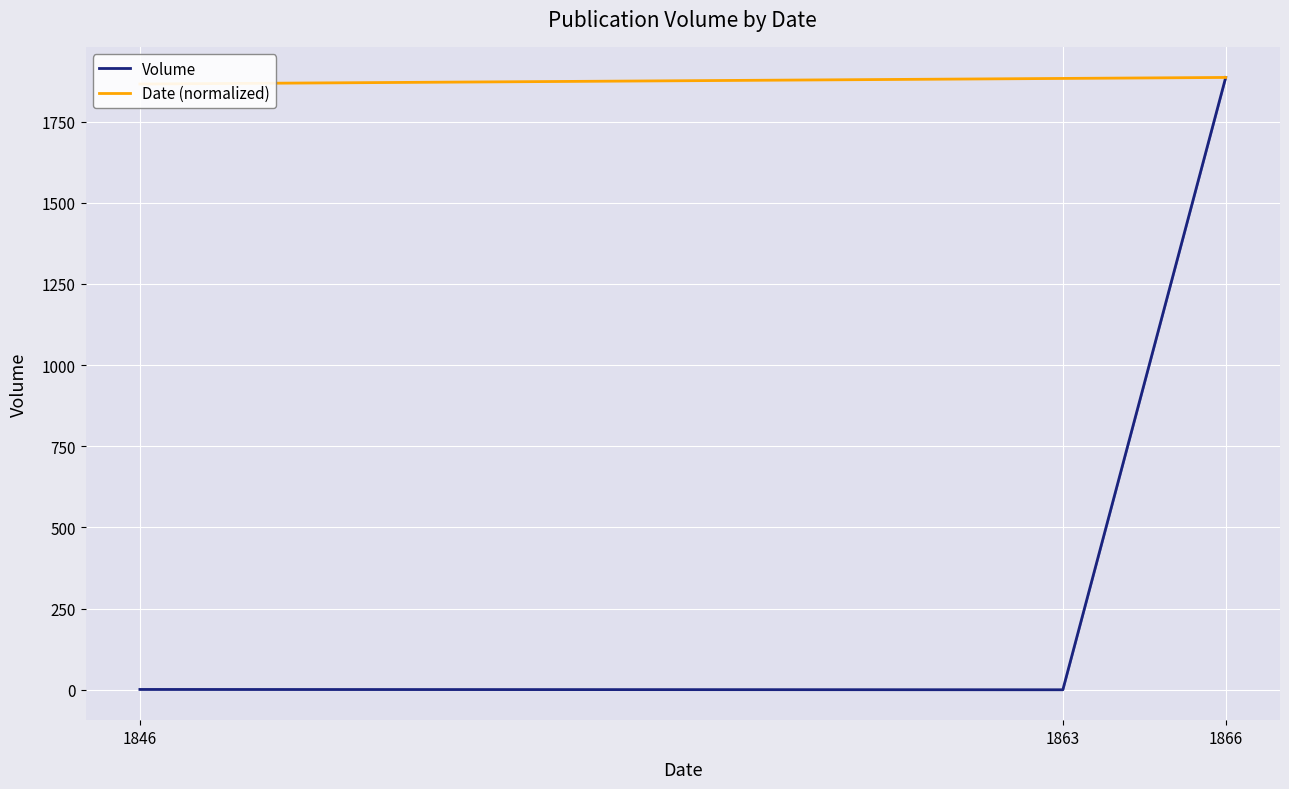

Reading left to right, list all the values displayed in this chart.

Volume: 1846=1.0	1863=0.0	1866=1886.0
Date (normalized): 1846=1865.8	1863=1883.0	1866=1886.0